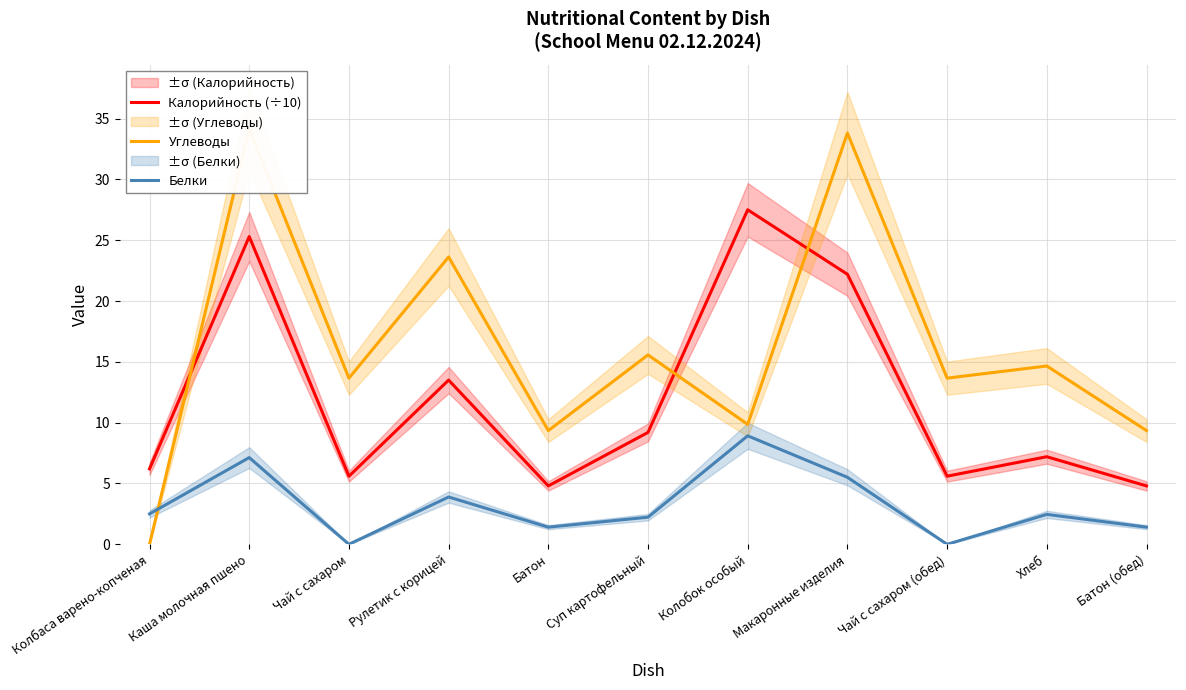

Reading right to left, transcribe all the data shown in this chart.

Калорийность (÷10): 4.8	7.2	5.6	22.2	27.5	9.2	4.8	13.5	5.6	25.3	6.2
Углеводы: 9.3	14.7	13.7	33.8	9.9	15.6	9.3	23.6	13.7	34.1	0.0
Белки: 1.4	2.5	0.0	5.5	8.9	2.2	1.4	3.9	0.0	7.1	2.5